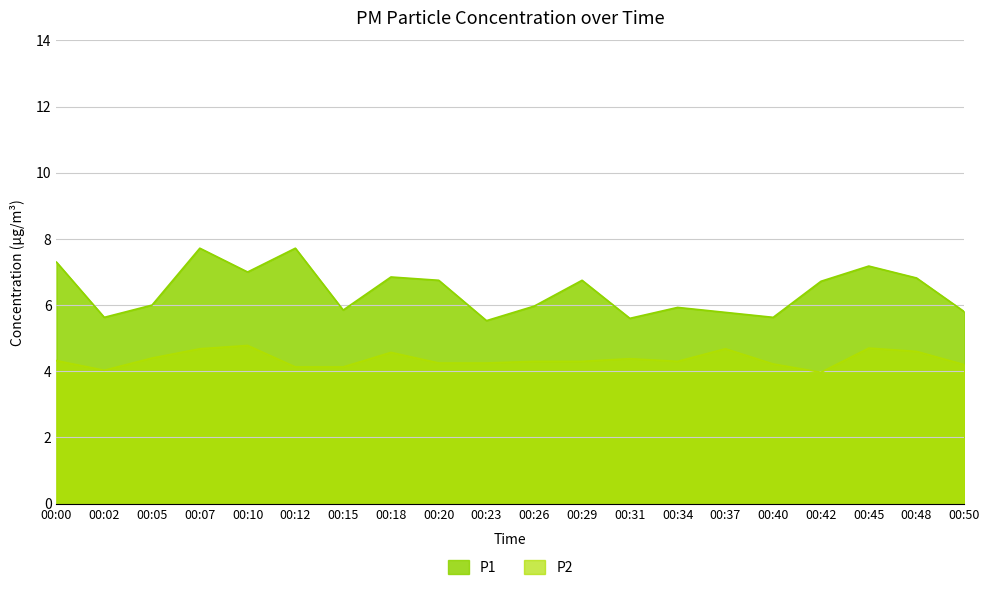

Which series has the widest spread of values?

P1